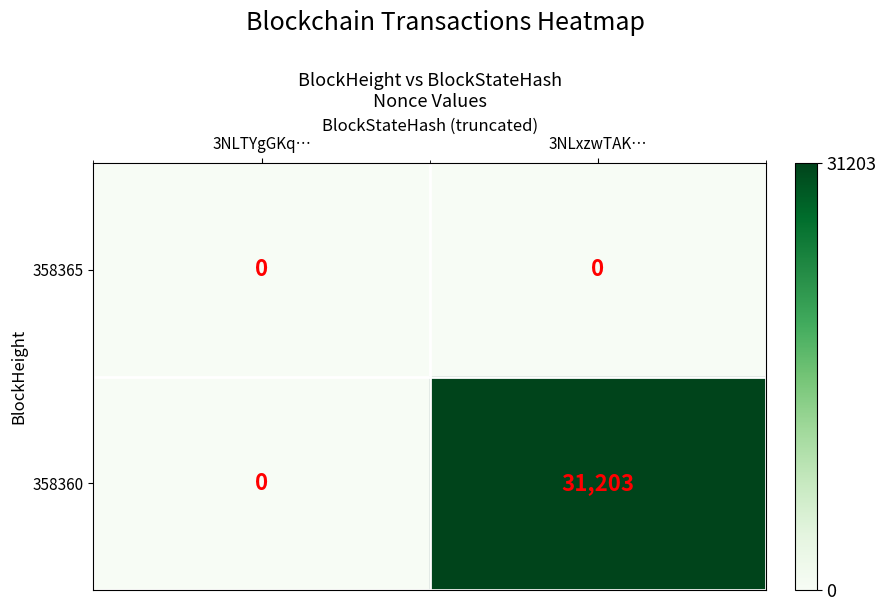

Rank the series by their average value, from lowest to highest.

358365, 358360